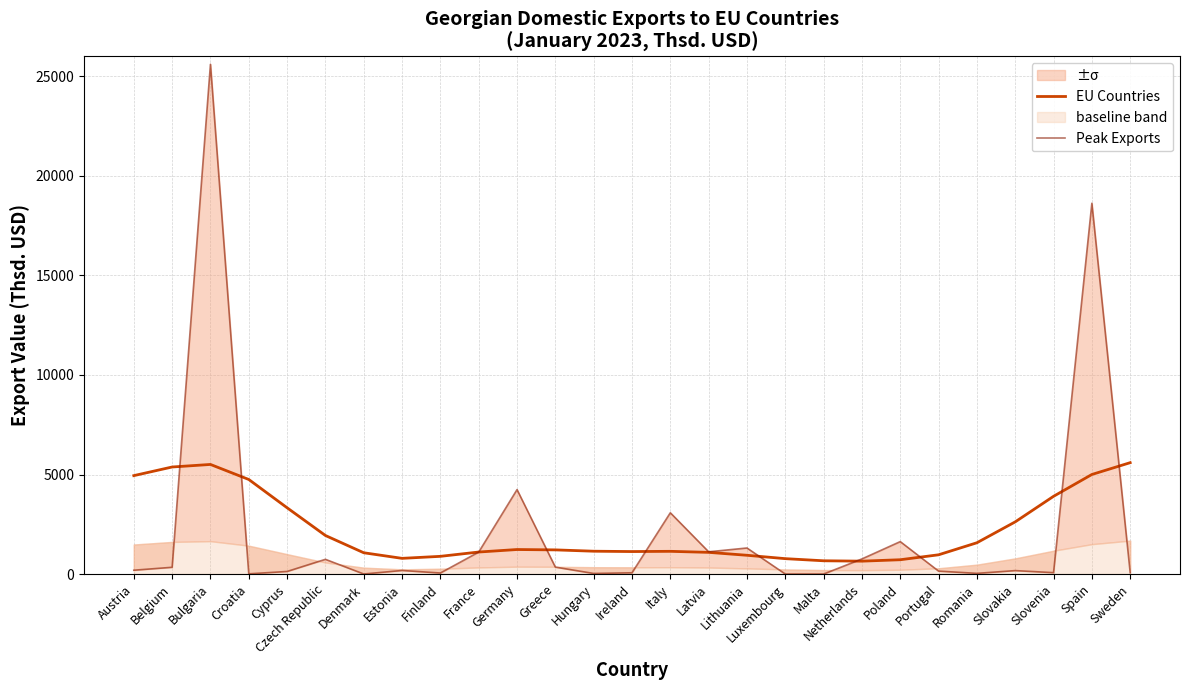

Rank the series by their maximum value, from lowest to highest.

EU Countries, Peak Exports